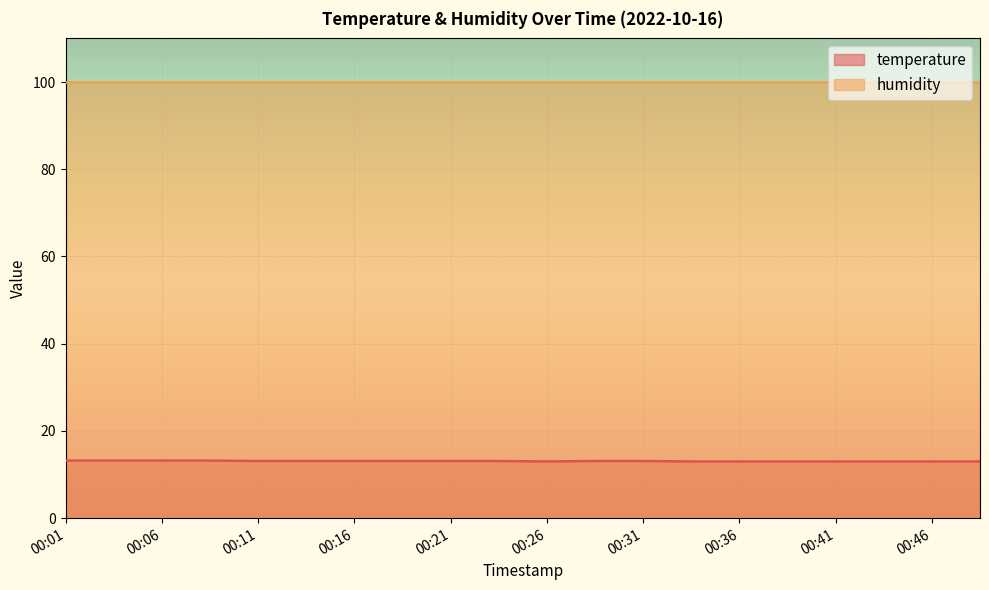

True or false: the data shows 7.0 at 00:26.

False